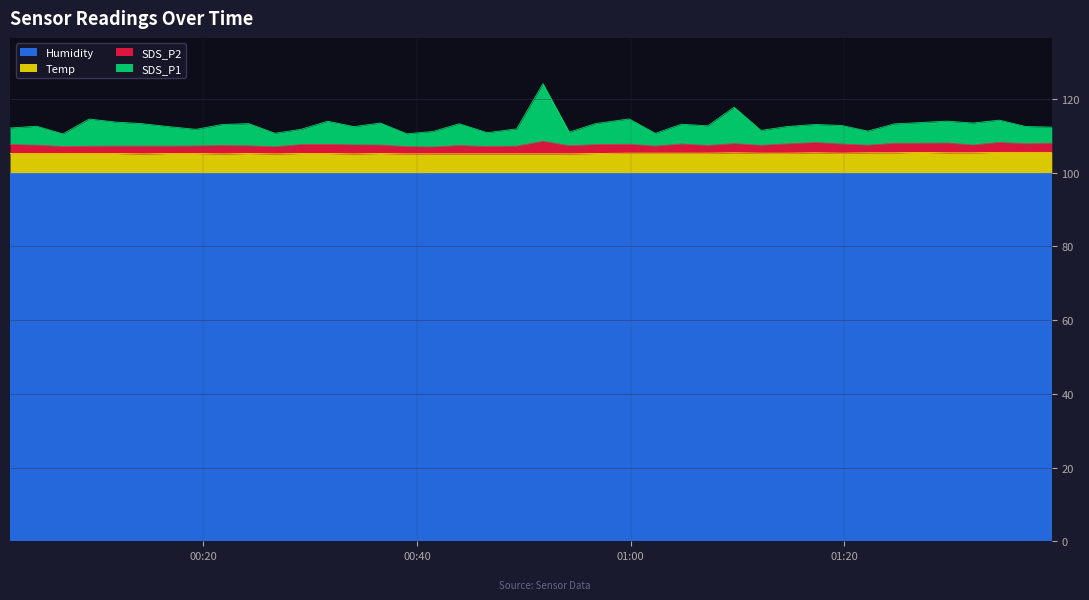

Which series changed the most between 2023/03/17 00:29:09 and 2023/03/17 01:29:36?

SDS_P1